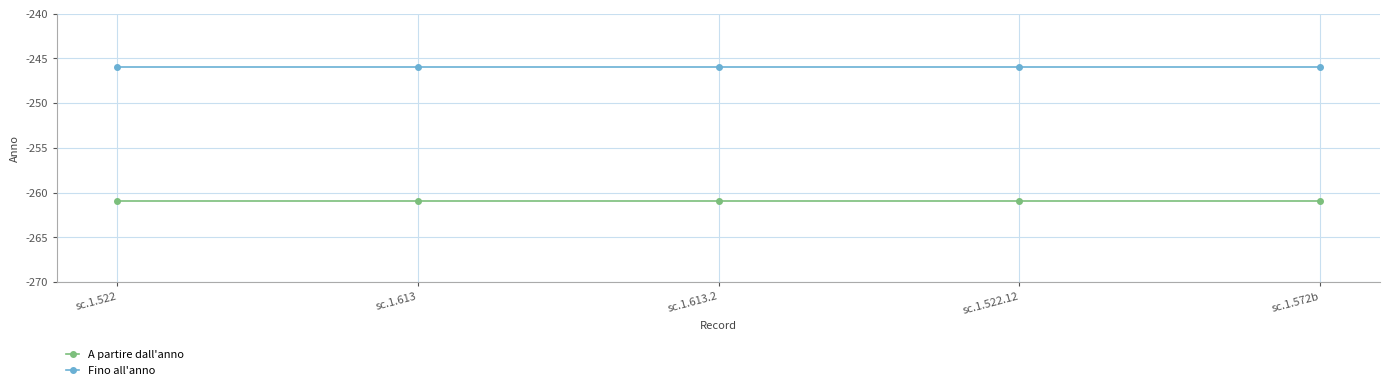

What is the spread (max minus min) of values at sc.1.522?

15